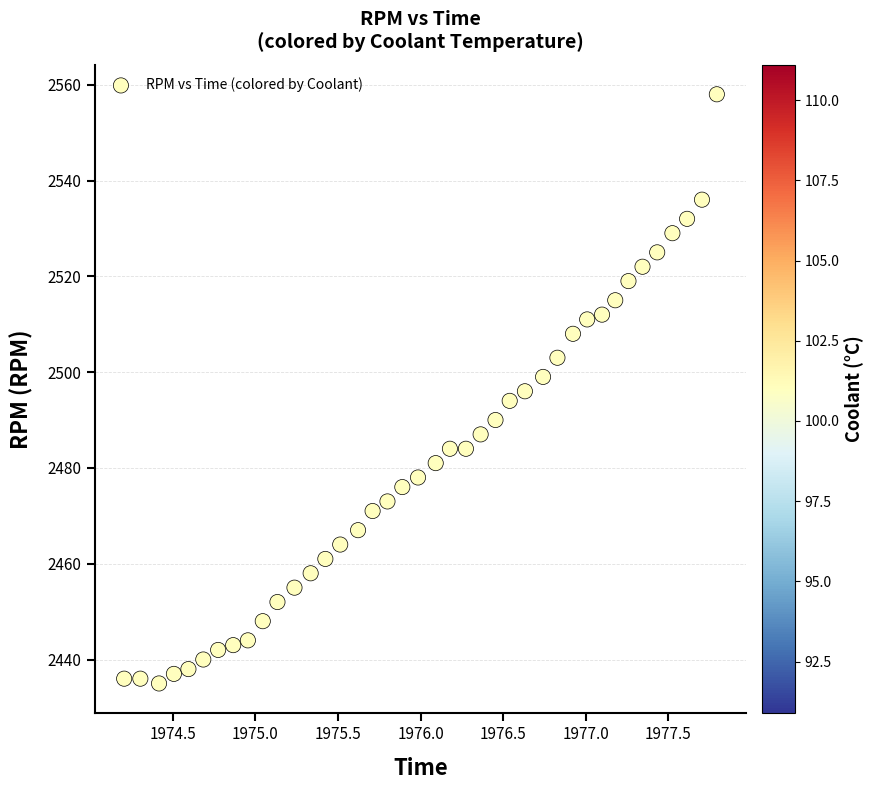

How many data points are displayed?

40